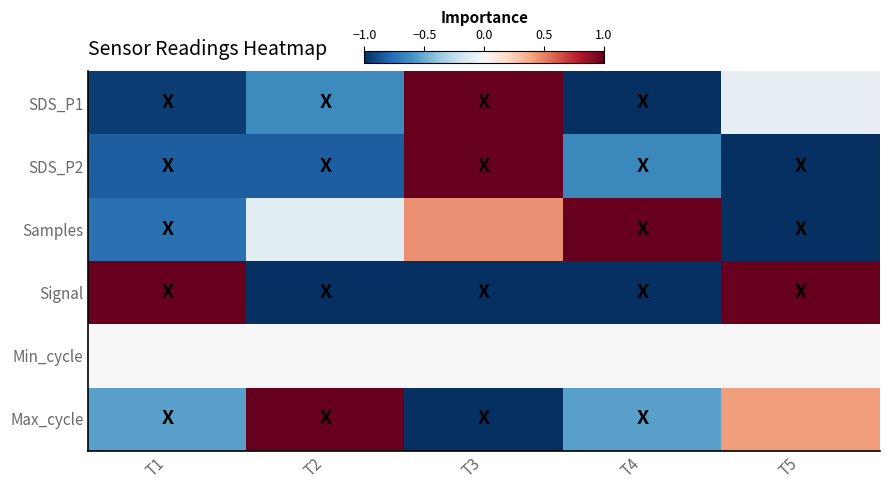

Which has a higher value, T2 or T4?

T2